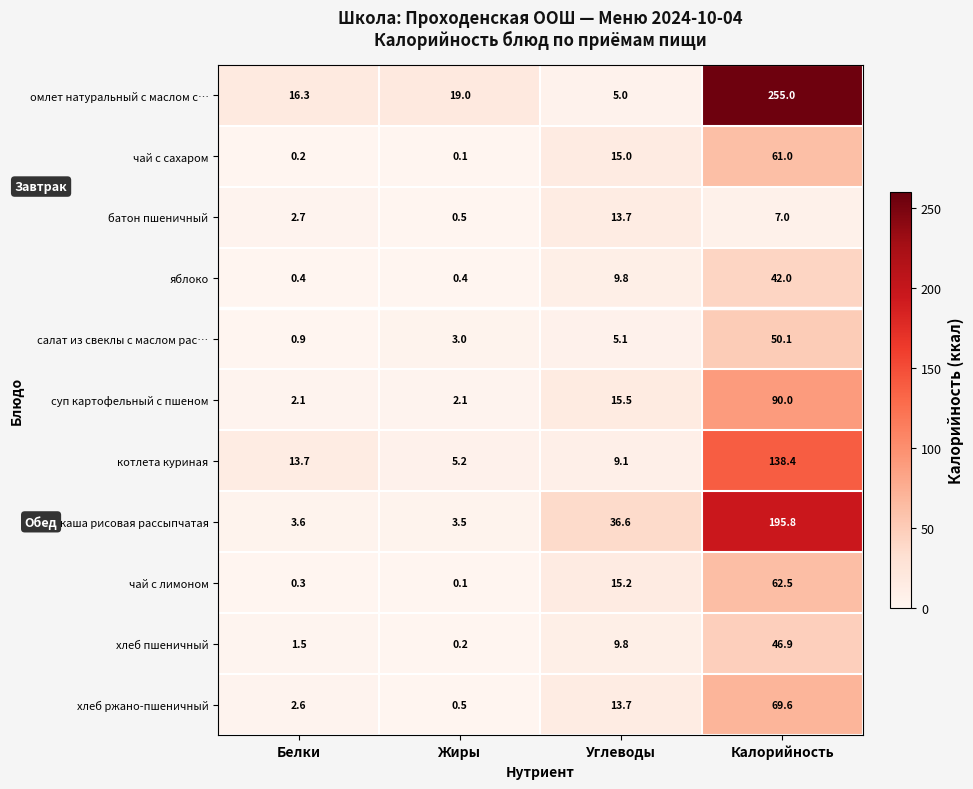

Which series has the largest range (max minus min)?

омлет натуральный с маслом с…